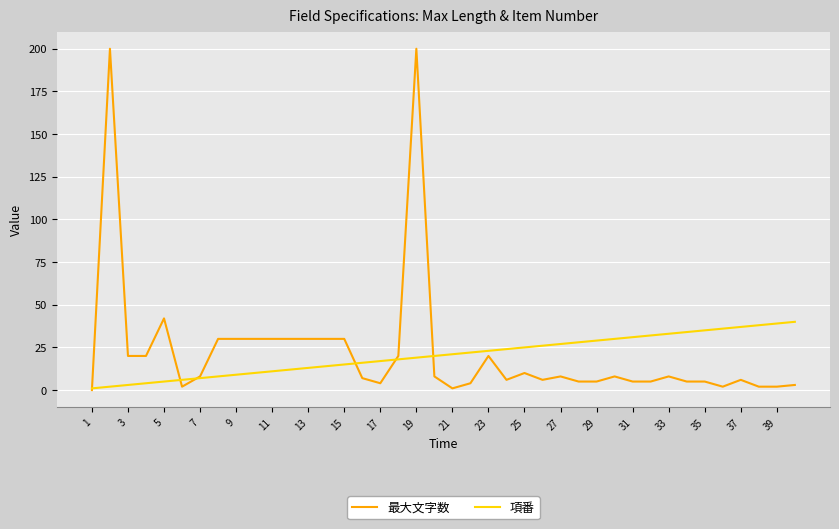

What is the greatest value displayed?

200